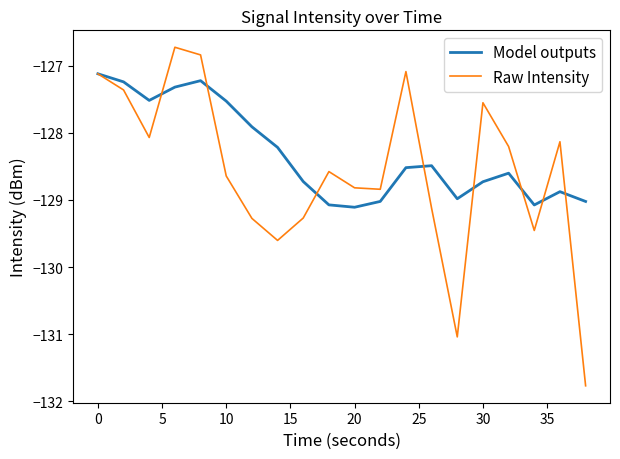

Which series has the largest total across all categories?

Model outputs